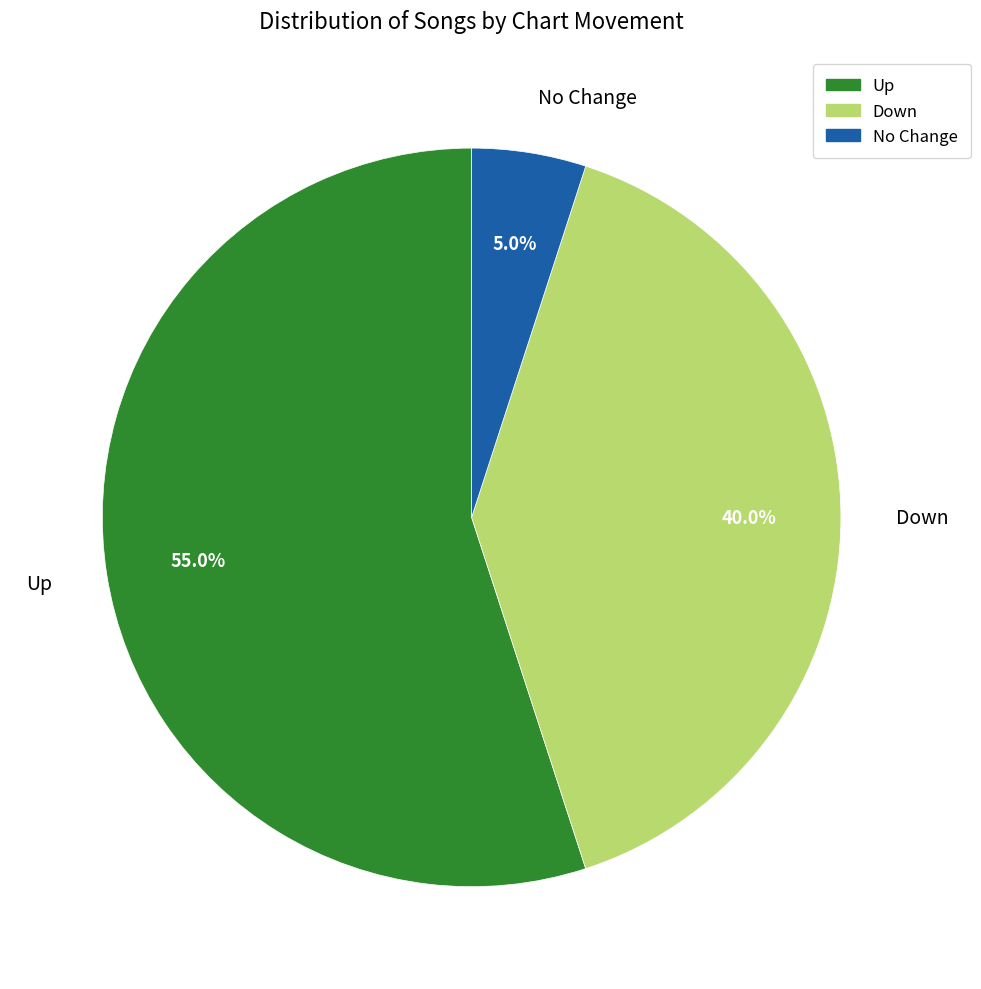

Does any single category account for the majority?

Yes